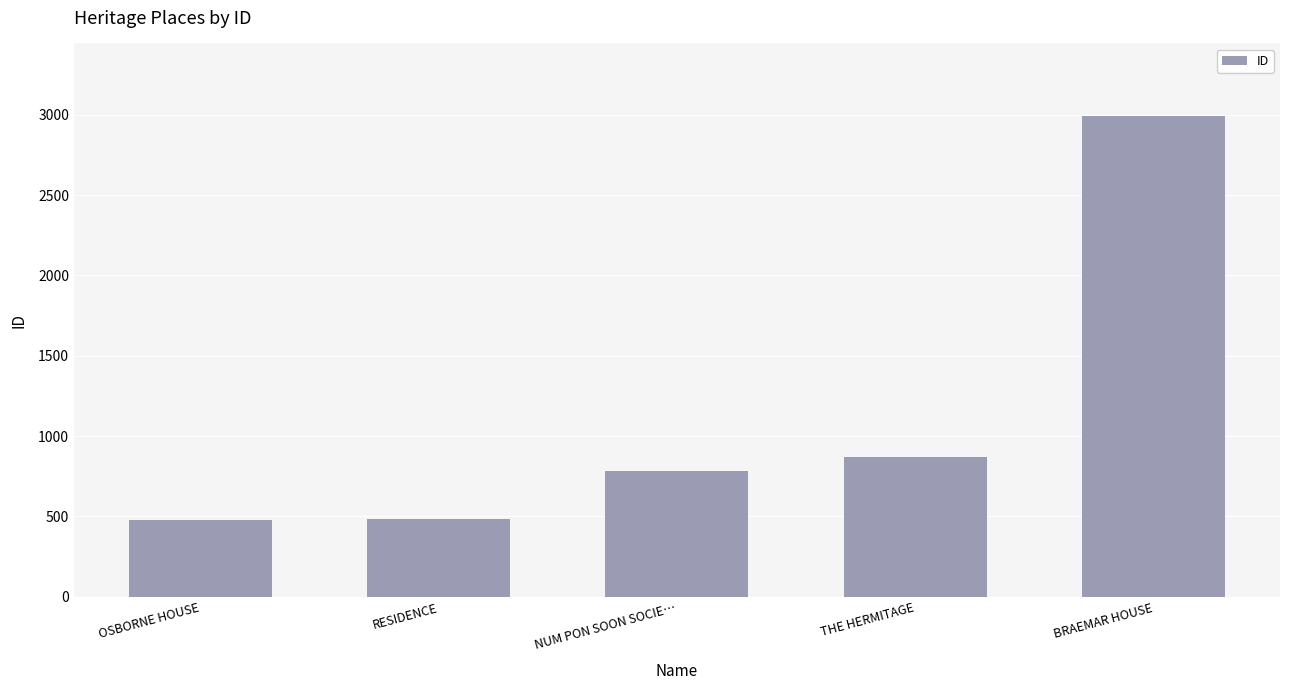

Are the bars grouped side by side (vs. stacked)?

No